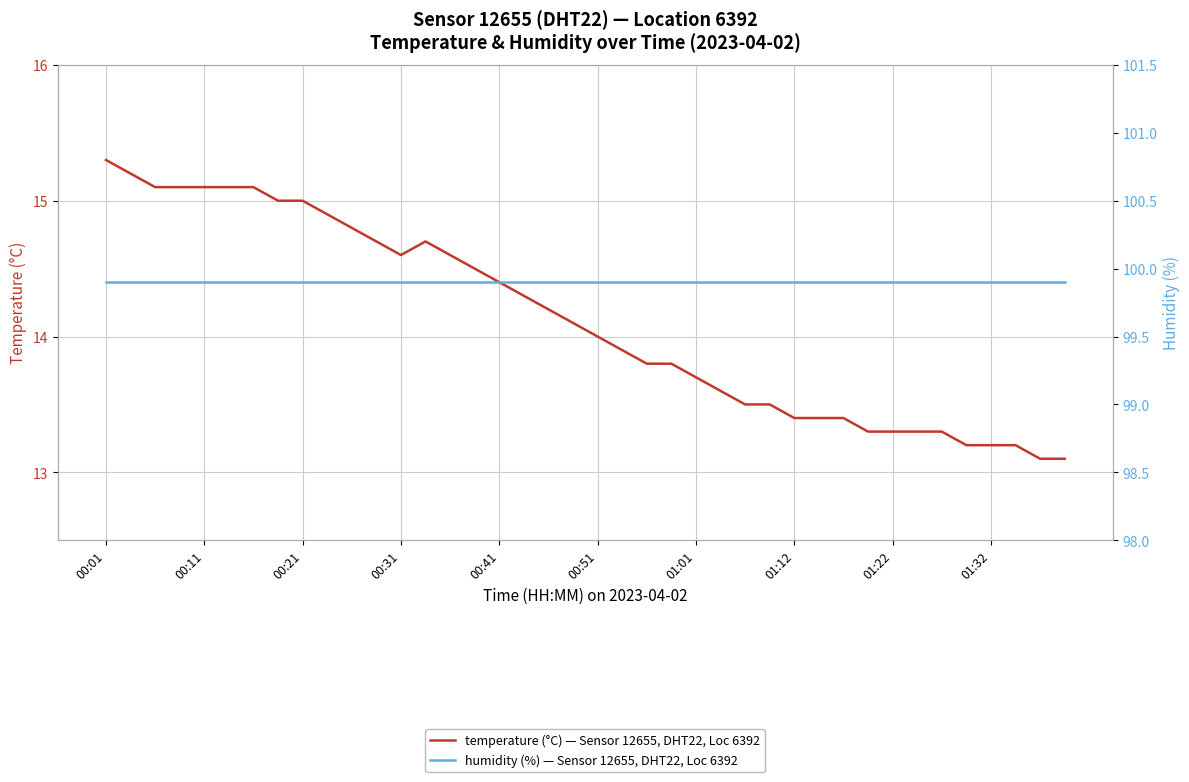

Rank the series by their average value, from highest to lowest.

humidity (%) — Sensor 12655, DHT22, Loc 6392, temperature (°C) — Sensor 12655, DHT22, Loc 6392